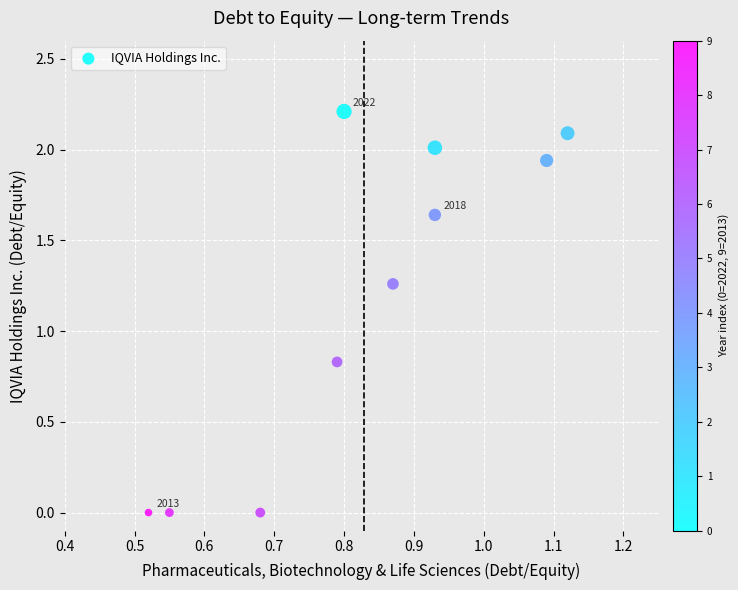

What is the range of X values (max minus min)?

0.6